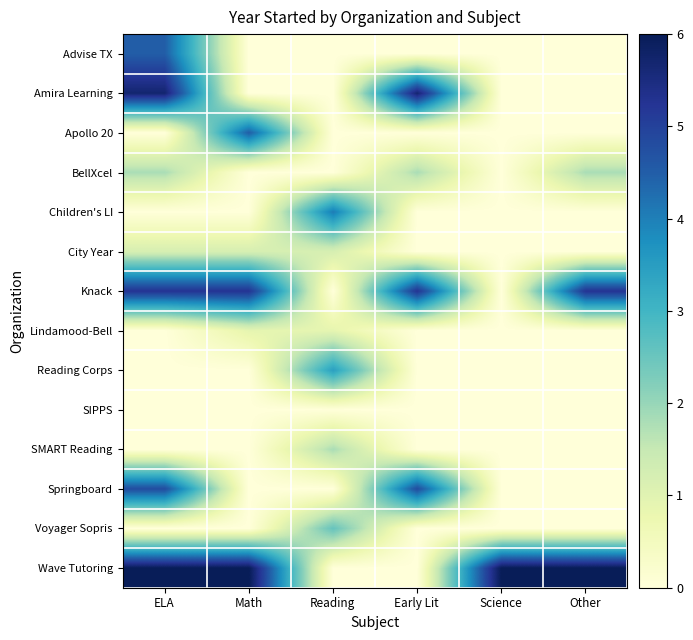

Reading right to left, extract all data points from this chart.

Advise TX: Other=0.0	Science=0.0	Early Lit=0.0	Reading=0.0	Math=0.0	ELA=4.5
Amira Learning: Other=0.0	Science=0.0	Early Lit=5.7	Reading=0.0	Math=0.0	ELA=5.7
Apollo 20: Other=0.0	Science=0.0	Early Lit=0.0	Reading=0.0	Math=4.5	ELA=0.0
BellXcel: Other=1.8	Science=0.0	Early Lit=1.8	Reading=0.0	Math=0.0	ELA=1.8
Children's LI: Other=0.0	Science=0.0	Early Lit=0.0	Reading=4.1	Math=0.0	ELA=0.0
City Year: Other=0.0	Science=0.0	Early Lit=0.0	Reading=1.2	Math=1.2	ELA=1.2
Knack: Other=5.2	Science=0.0	Early Lit=5.2	Reading=0.0	Math=5.2	ELA=5.2
Lindamood-Bell: Other=0.0	Science=0.0	Early Lit=0.0	Reading=0.9	Math=0.9	ELA=0.0
Reading Corps: Other=0.0	Science=0.0	Early Lit=0.0	Reading=3.4	Math=0.0	ELA=0.0
SIPPS: Other=0.0	Science=0.0	Early Lit=0.0	Reading=0.0	Math=0.0	ELA=0.0
SMART Reading: Other=0.0	Science=0.0	Early Lit=0.0	Reading=1.8	Math=0.0	ELA=0.0
Springboard: Other=0.0	Science=0.0	Early Lit=4.8	Reading=0.0	Math=0.0	ELA=4.8
Voyager Sopris: Other=0.0	Science=0.0	Early Lit=0.0	Reading=2.5	Math=0.0	ELA=0.0
Wave Tutoring: Other=6.0	Science=6.0	Early Lit=0.0	Reading=0.0	Math=6.0	ELA=6.0